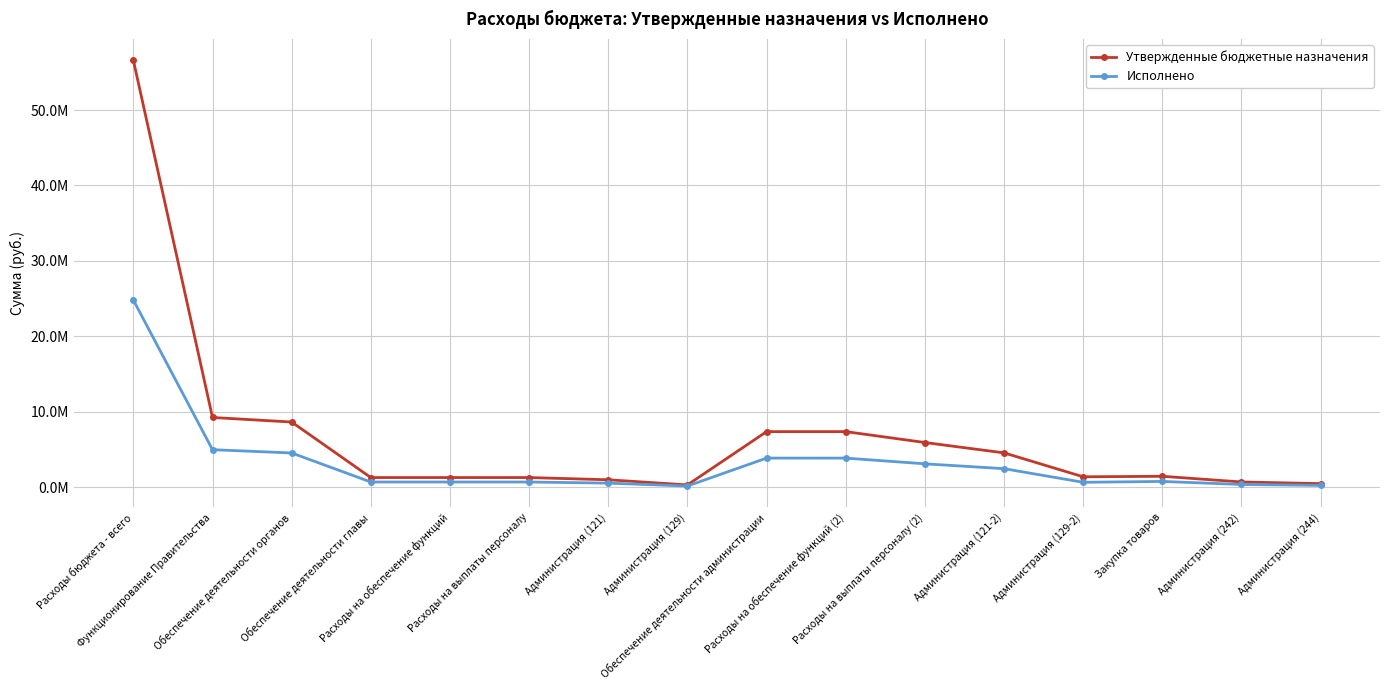

Reading left to right, what are all the values shown in this chart?

Утвержденные бюджетные назначения: 56590158.6	9237504.5	8633693.0	1272100.0	1272100.0	1272100.0	977000.0	295100.0	7361593.0	7361593.0	5917200.0	4544700.0	1372500.0	1440393.0	685766.0	465827.0
Исполнено: 24805022.6	4965951.2	4532396.2	681513.9	681513.9	681513.9	532736.1	148777.8	3850882.3	3850882.3	3093371.3	2450770.1	642601.2	757341.6	355069.8	233530.2